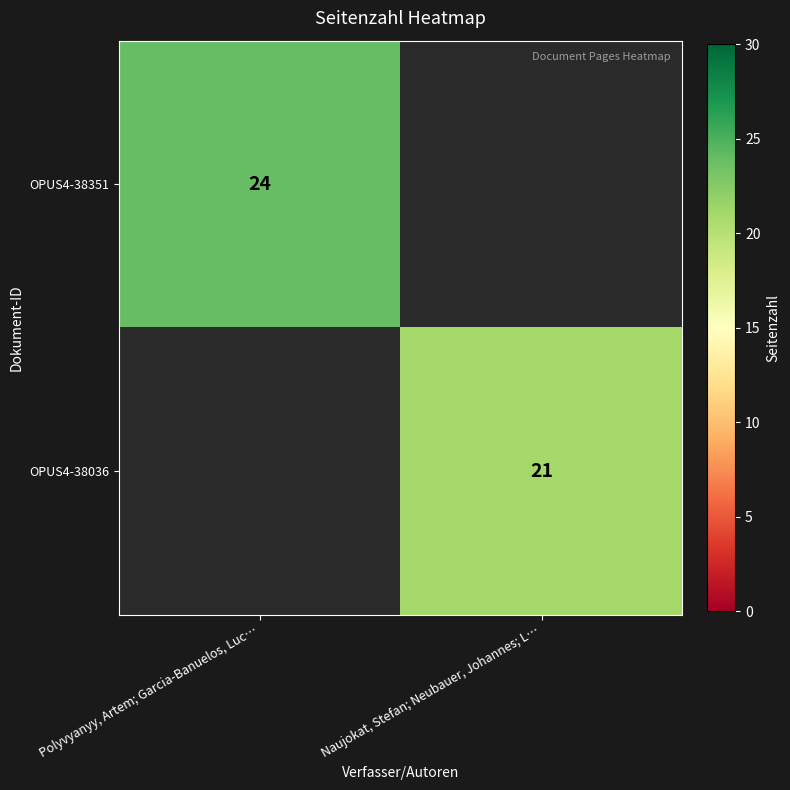

True or false: OPUS4-38036 has a value of 21 at Naujokat, Stefan; Neubauer, Johannes; L….

True